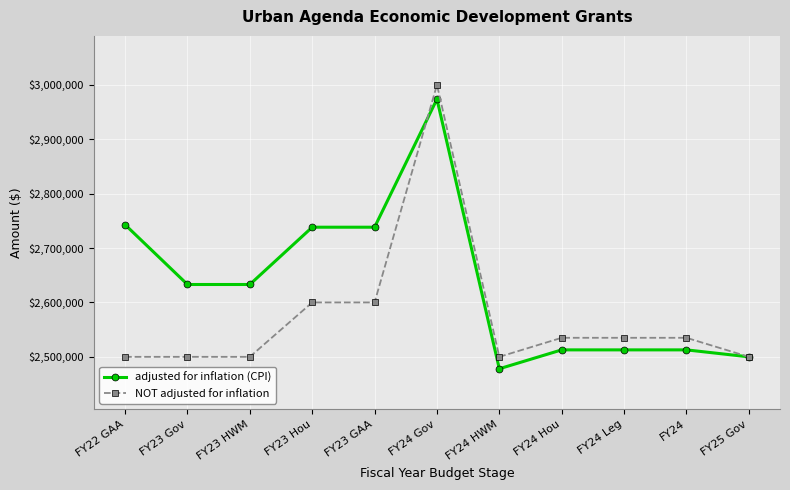

Reading left to right, transcribe all the data shown in this chart.

adjusted for inflation (CPI): FY22 GAA=2742899	FY23 Gov=2632974	FY23 HWM=2632974	FY23 Hou=2738293	FY23 GAA=2738293	FY24 Gov=2973711	FY24 HWM=2478093	FY24 Hou=2512786	FY24 Leg=2512786	FY24=2512786	FY25 Gov=2500000
NOT adjusted for inflation: FY22 GAA=2500000	FY23 Gov=2500000	FY23 HWM=2500000	FY23 Hou=2600000	FY23 GAA=2600000	FY24 Gov=3000000	FY24 HWM=2500000	FY24 Hou=2535000	FY24 Leg=2535000	FY24=2535000	FY25 Gov=2500000